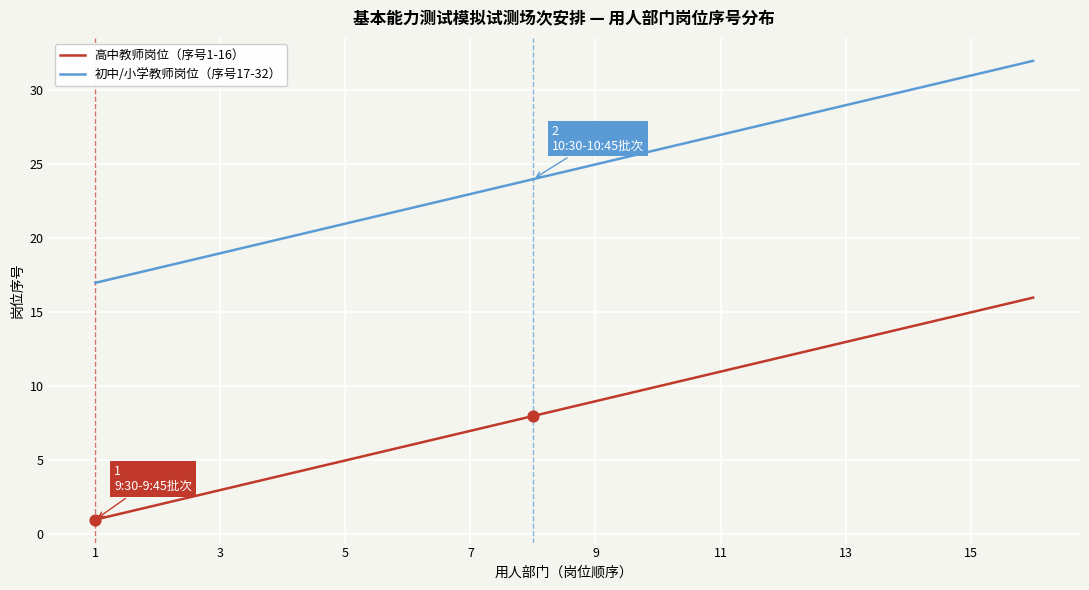

Which series has the largest total across all categories?

初中/小学教师岗位（序号17-32）